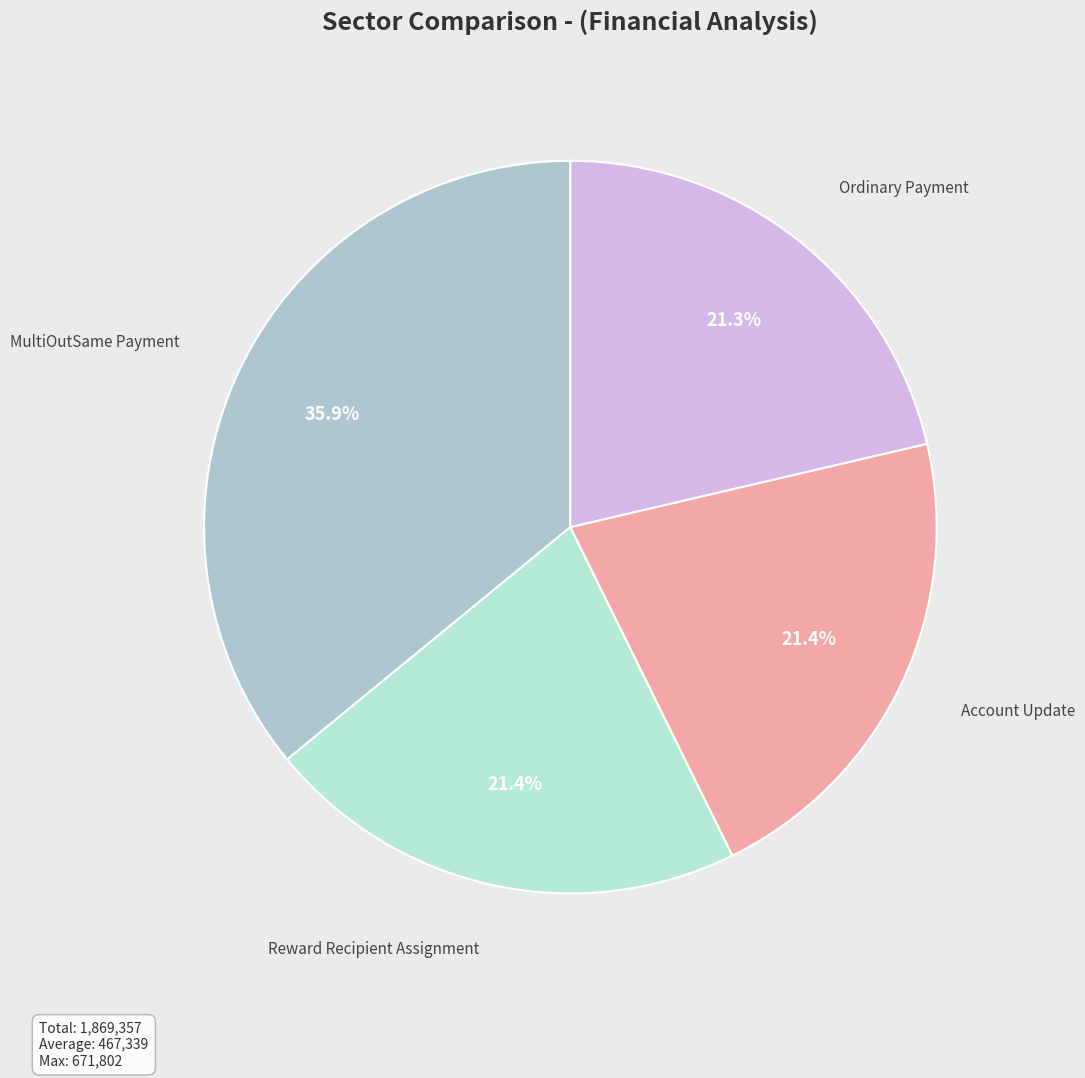

Approximately how many times larger is the value at Reward Recipient Assignment compared to Account Update?

1.0